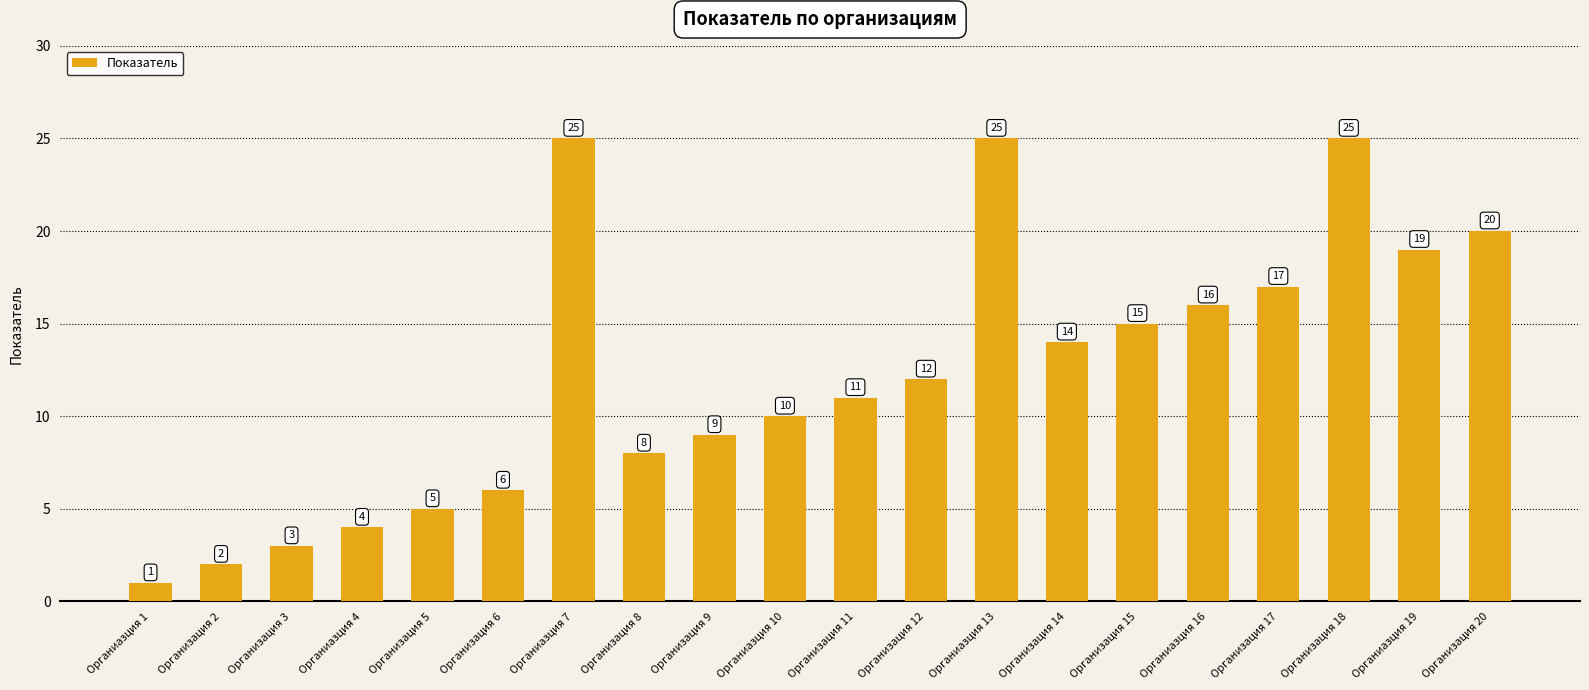

Reading right to left, extract all data points from this chart.

20	19	25	17	16	15	14	25	12	11	10	9	8	25	6	5	4	3	2	1